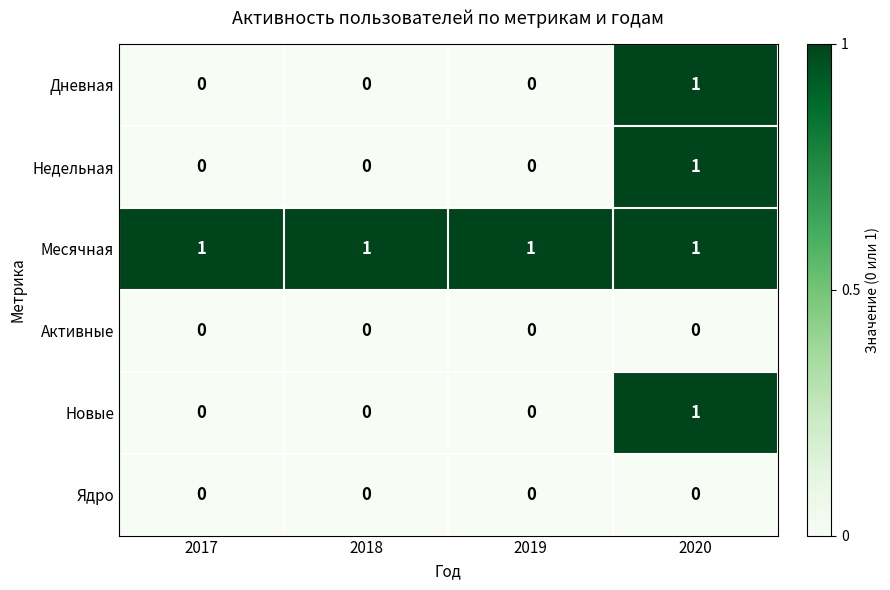

Reading left to right, transcribe all the data shown in this chart.

Дневная: 2017=0	2018=0	2019=0	2020=1
Недельная: 2017=0	2018=0	2019=0	2020=1
Месячная: 2017=1	2018=1	2019=1	2020=1
Активные: 2017=0	2018=0	2019=0	2020=0
Новые: 2017=0	2018=0	2019=0	2020=1
Ядро: 2017=0	2018=0	2019=0	2020=0